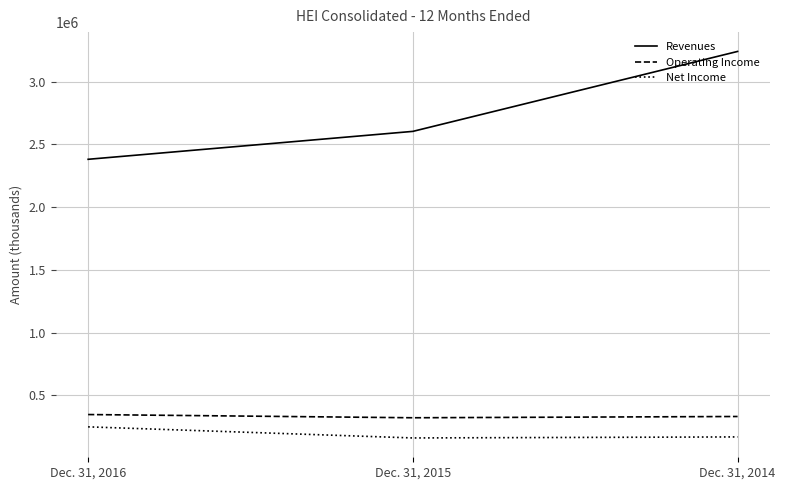

What is the difference between the maximum and second lowest values in the Operating Income series?

15575